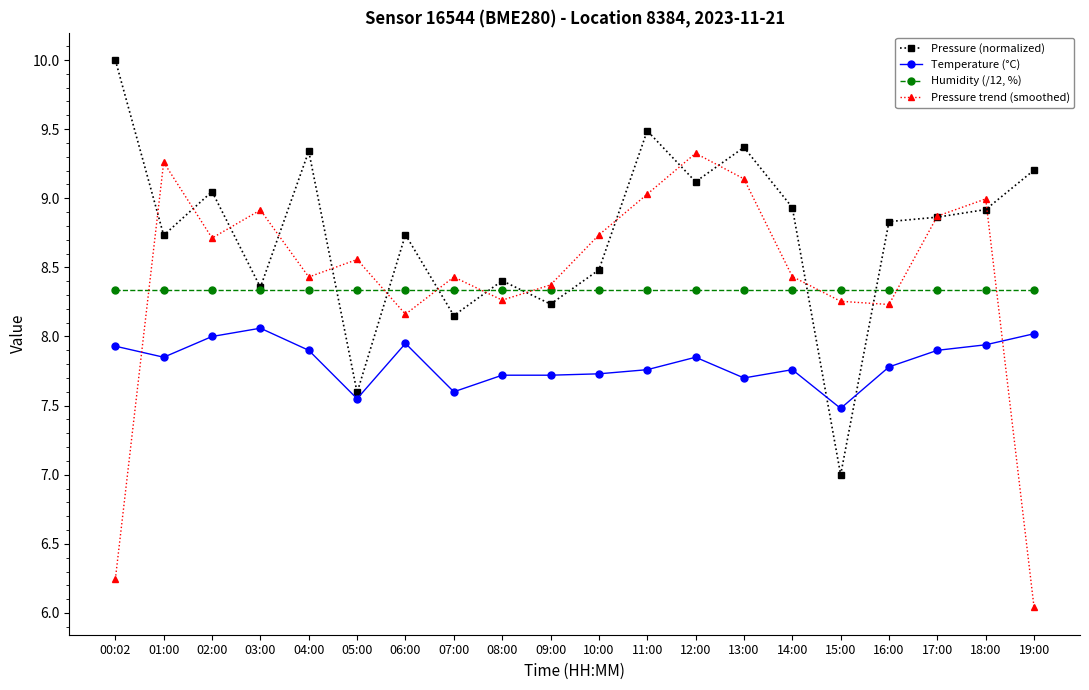

How many data points in Pressure trend (smoothed) are less than 8?

2